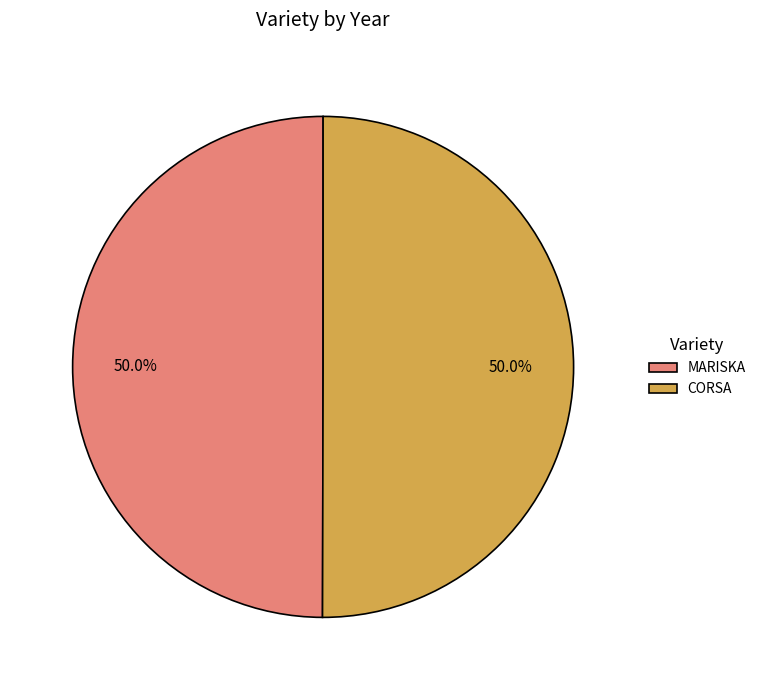

Do CORSA and MARISKA together represent more than half of the pie?

Yes